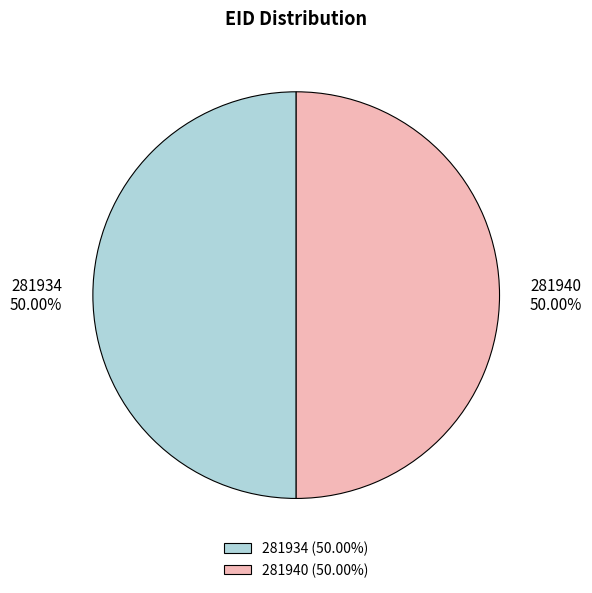

Approximately how many times larger is the value at 281940 compared to 281934?

1.0